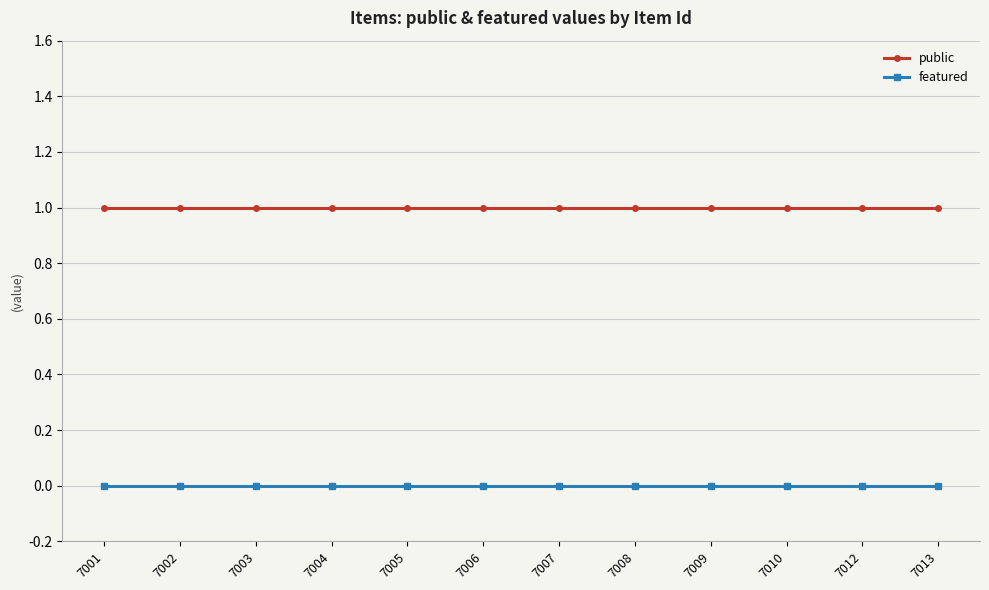

How many lines are shown in the chart?

2